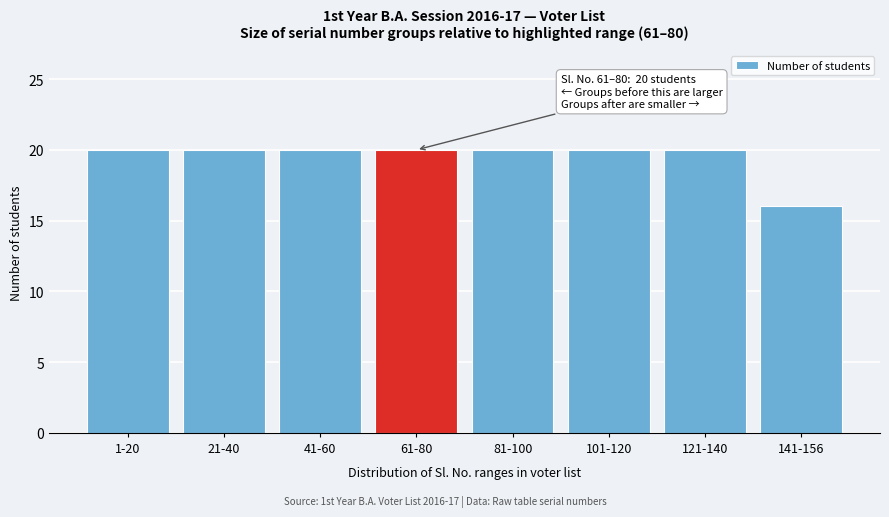

Reading left to right, transcribe all the data shown in this chart.

1-20=20	21-40=20	41-60=20	61-80=20	81-100=20	101-120=20	121-140=20	141-156=16